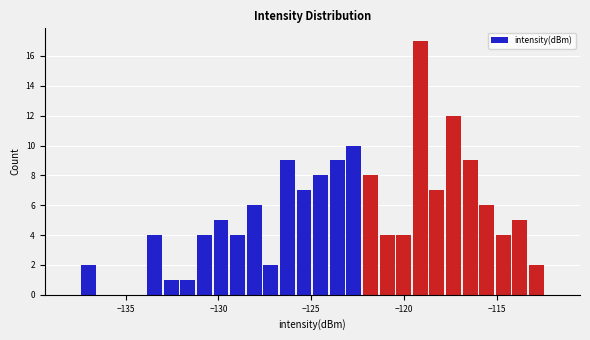

Read against the x-axis, roughly where is the centre of the tallest bar?

-119.0